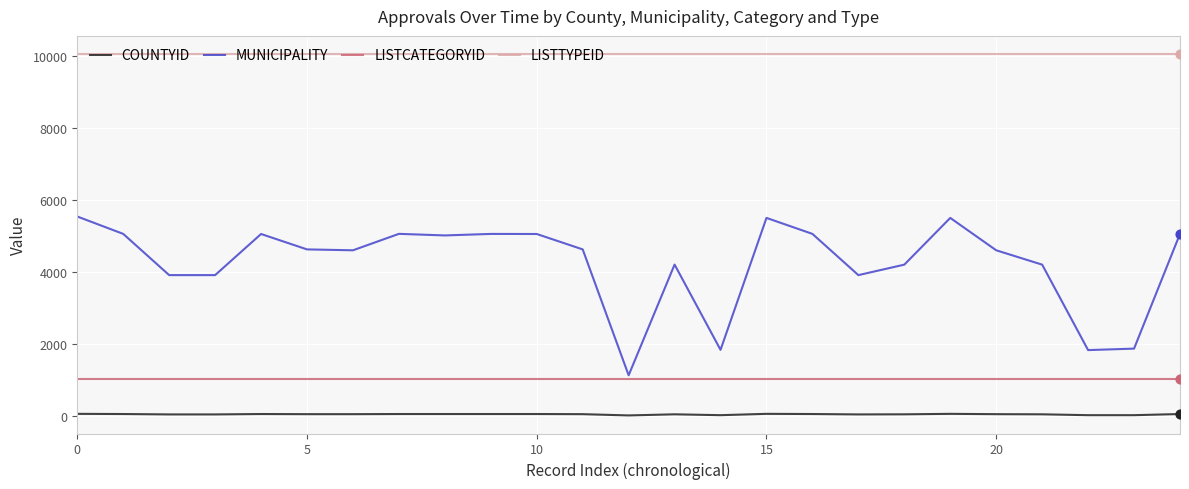

Which series has the largest range (max minus min)?

MUNICIPALITY